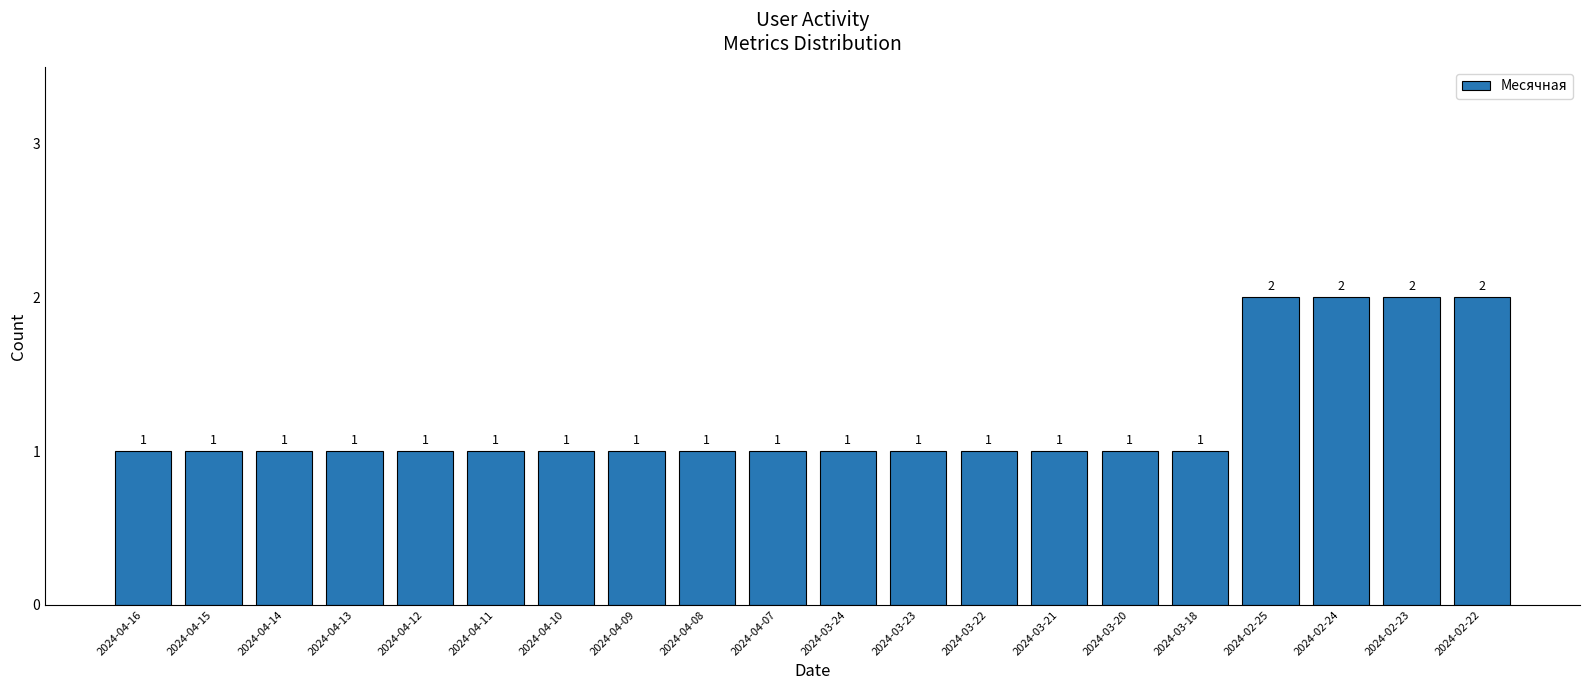

True or false: the data shows 0 at 2024-03-24.

False